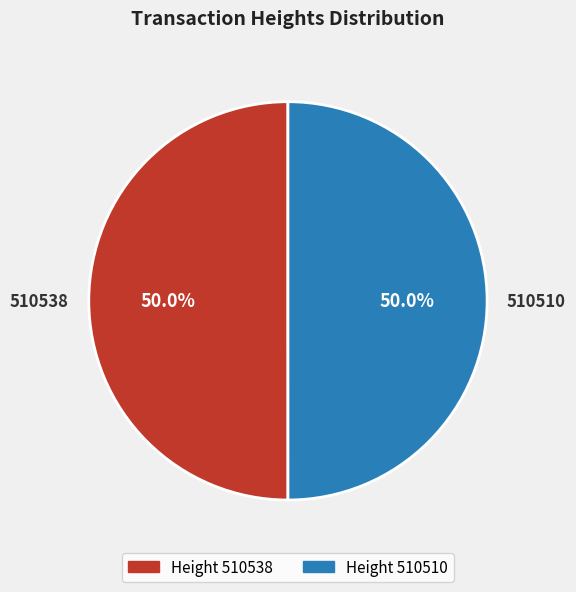

Approximately how many times larger is the value at 510510 compared to 510538?

1.0